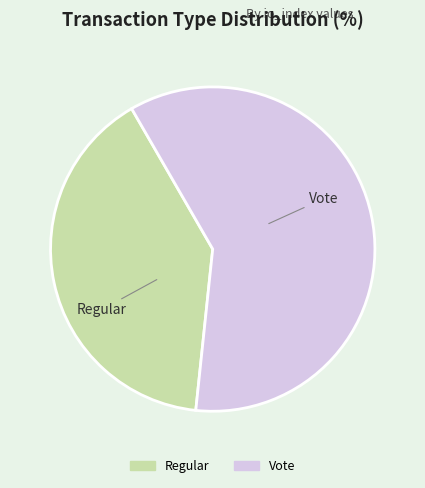

Between Regular and Vote, which is larger?

Vote